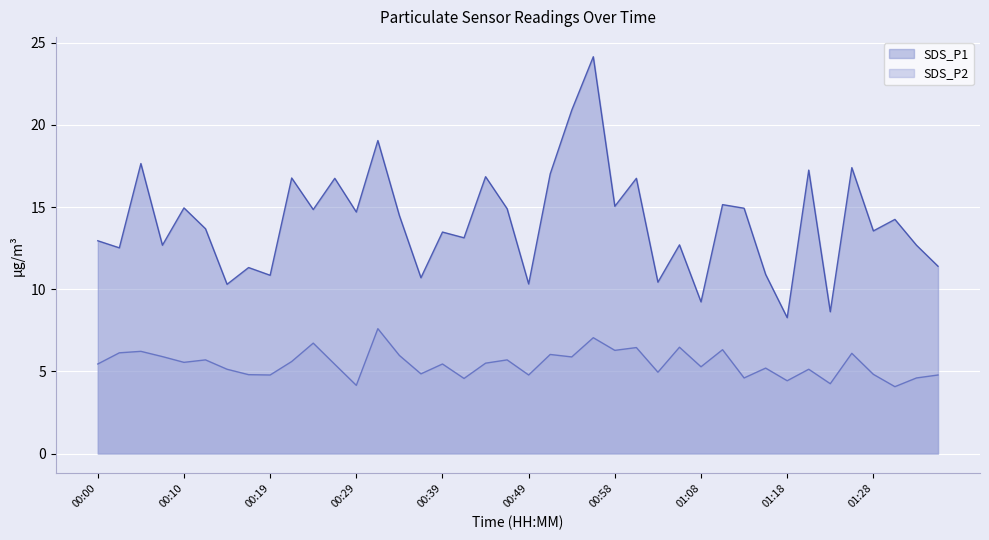

True or false: SDS_P2 has more than 0 interior local peaks.

True